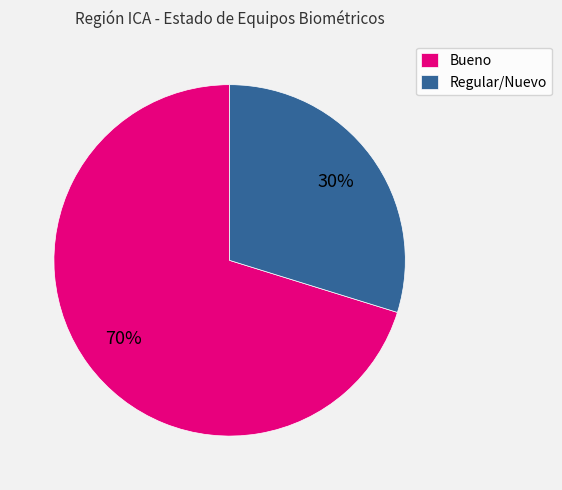

Combined, do Bueno and Regular/Nuevo account for over 50%?

Yes